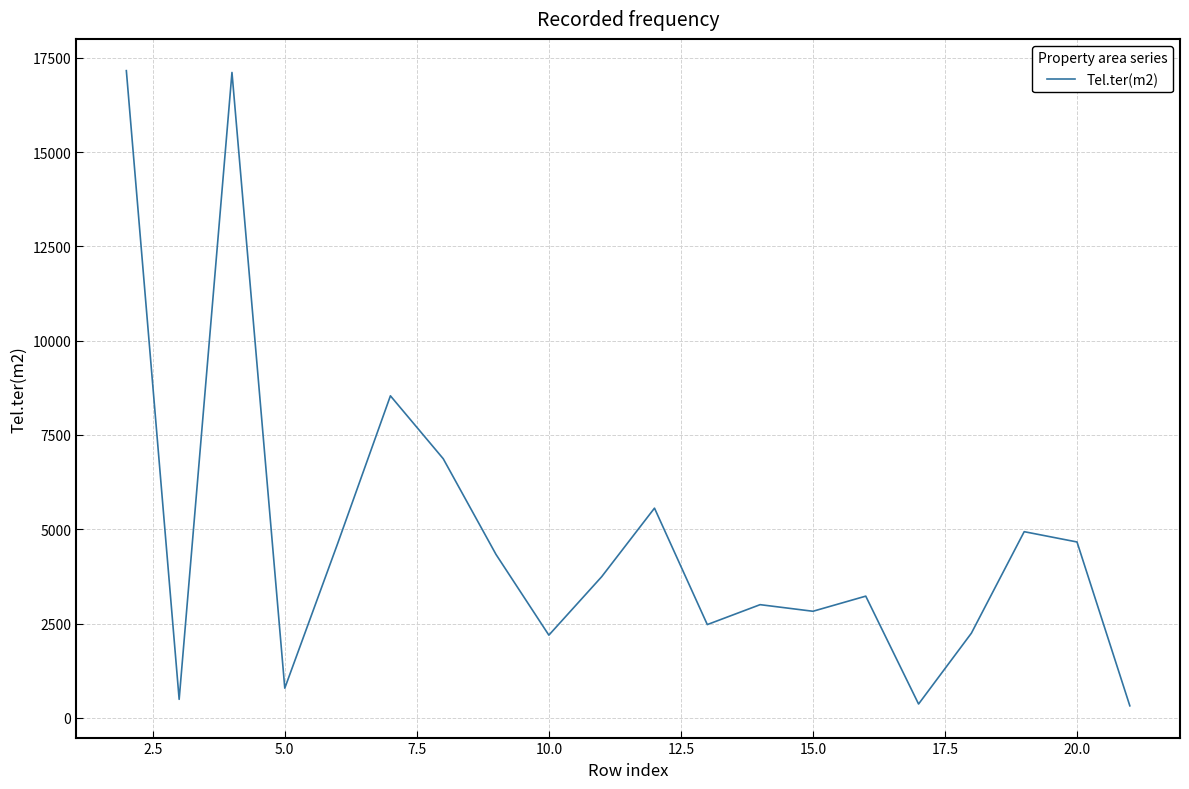

What is the maximum value shown in the chart?

17158